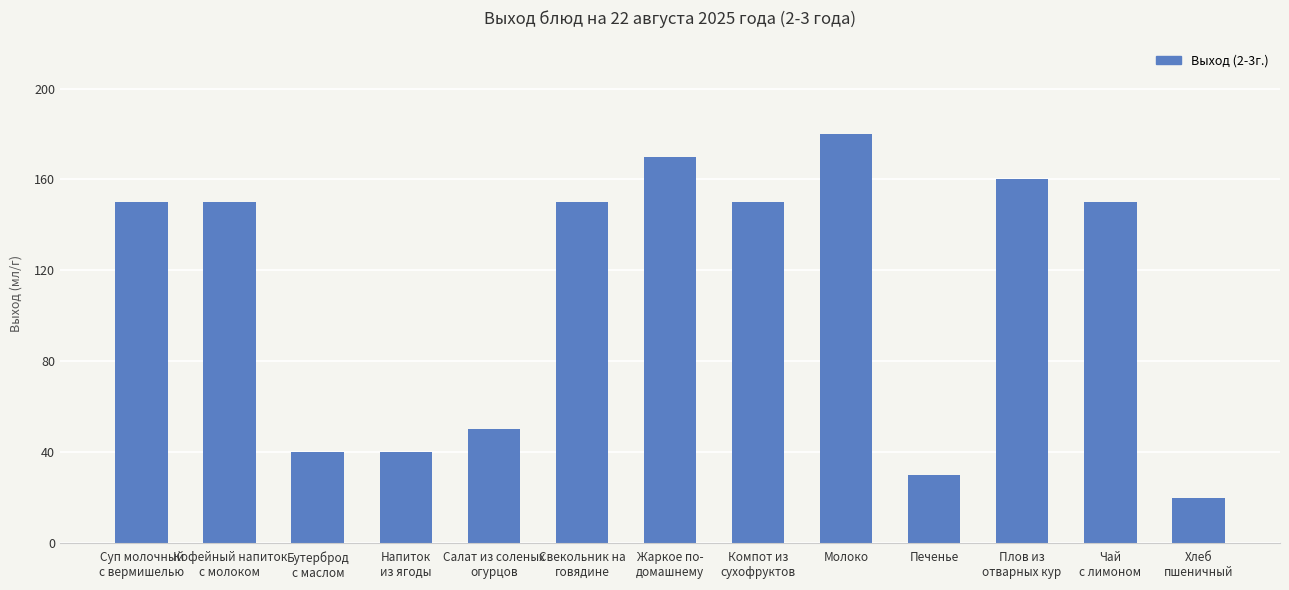

Reading right to left, transcribe all the data shown in this chart.

20	150	160	30	180	150	170	150	50	40	40	150	150